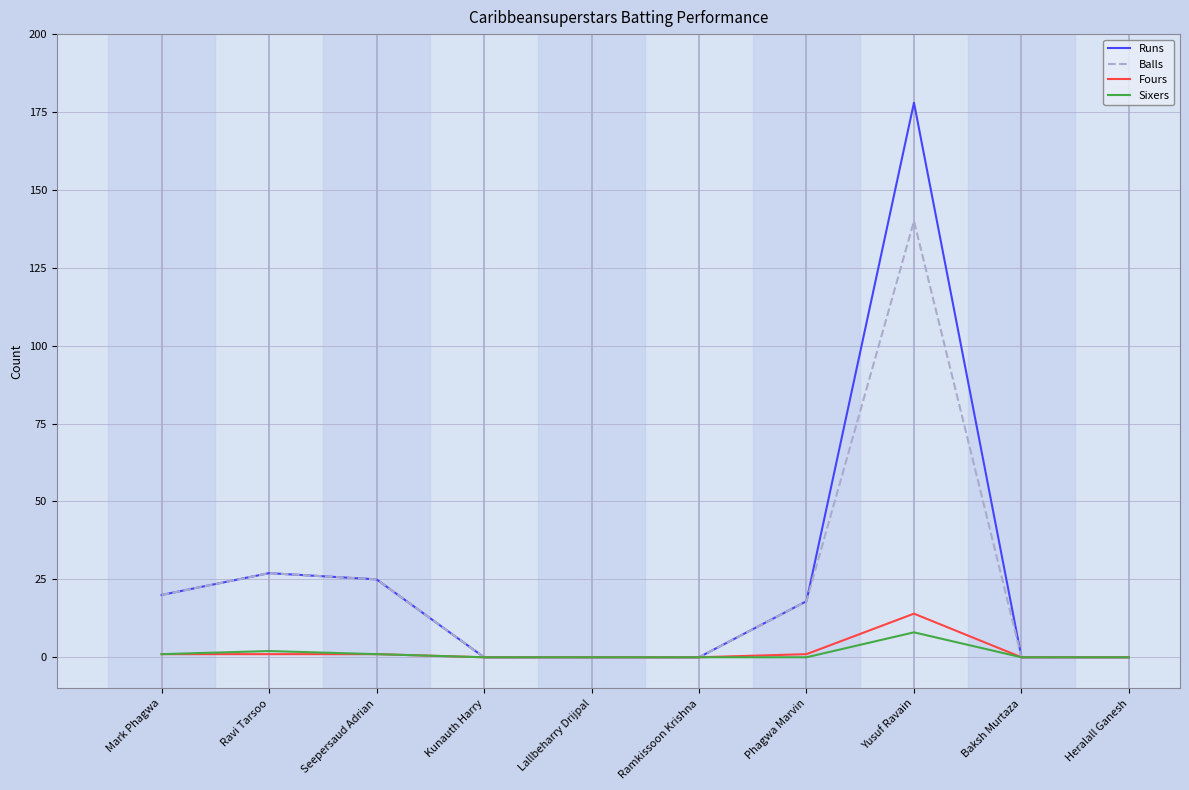

True or false: Fours has a value of 0 at Kunauth Harry.

True